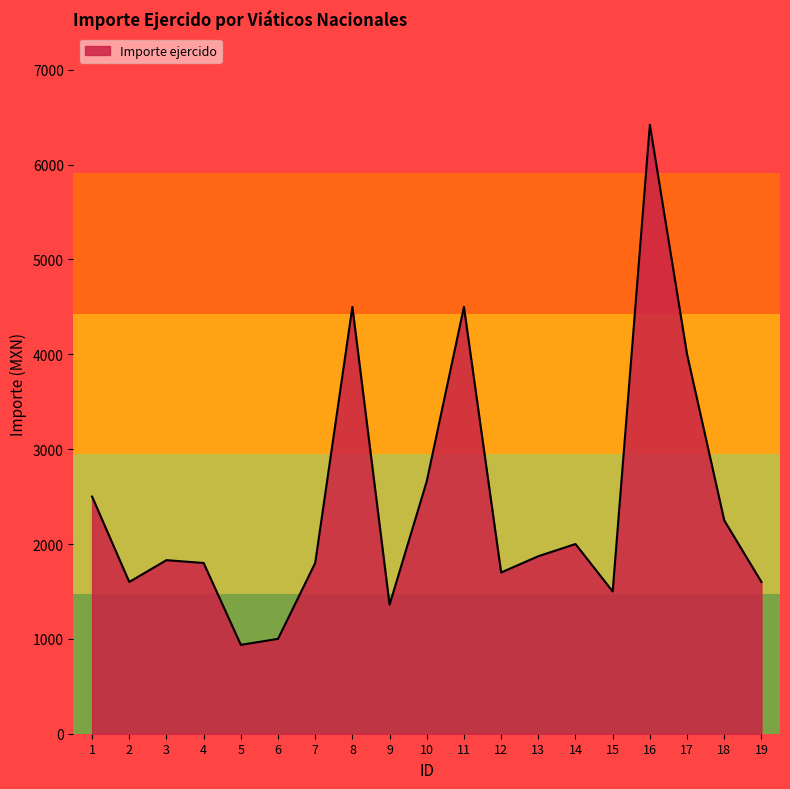

What is the difference between the values at 19 and 4?

200.0